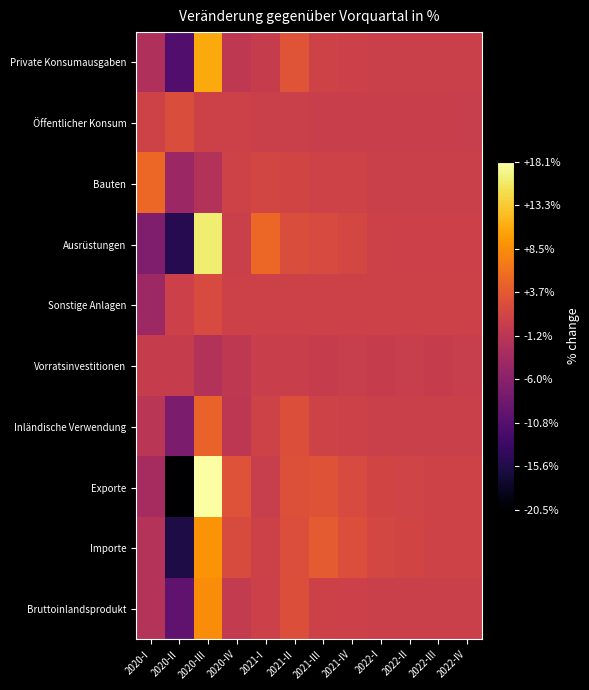

Rank the series at 2021-III from highest to lowest value.

Importe, Exporte, Ausrüstungen, Bauten, Private Konsumausgaben, Inländische Verwendung, Bruttoinlandsprodukt, Sonstige Anlagen, Öffentlicher Konsum, Vorratsinvestitionen